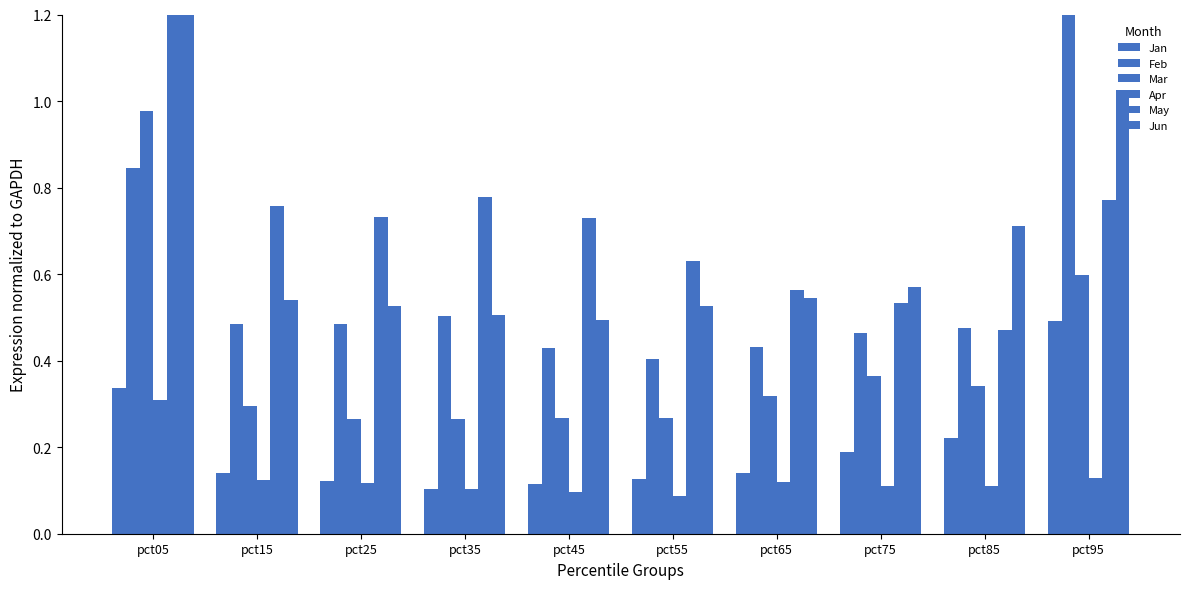

What is the total value across all series at pct75?

2.2